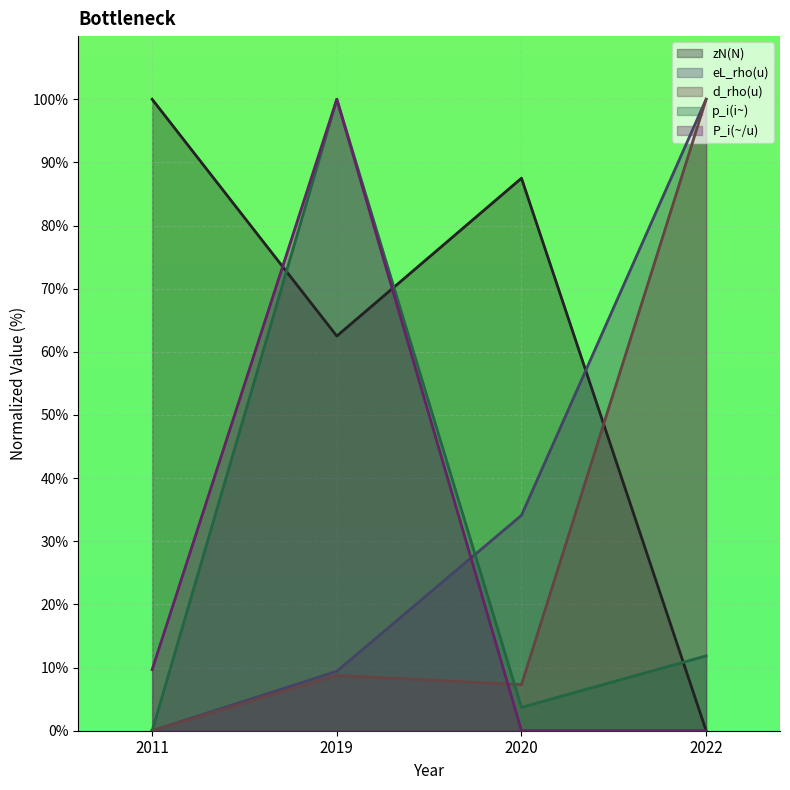

Which category has the highest value in the P_i(~/u) series?

2019